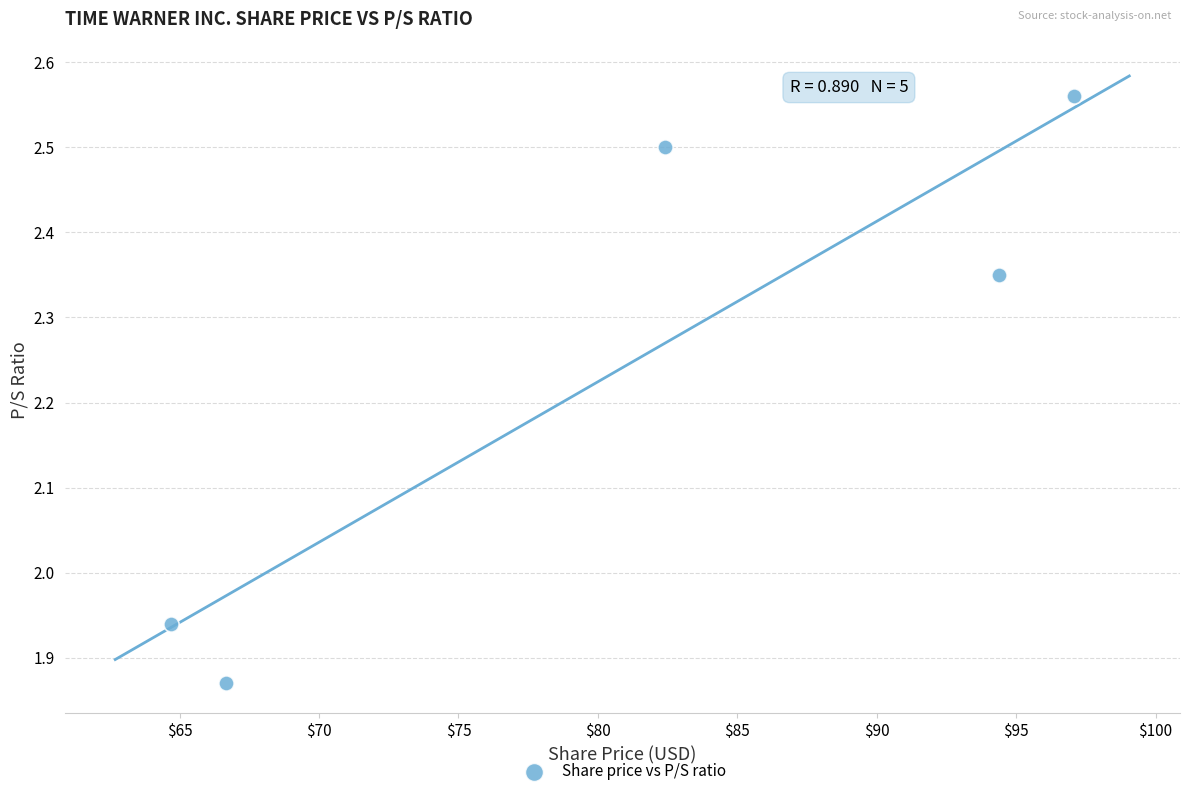

What is the range of Y values (max minus min)?

0.7